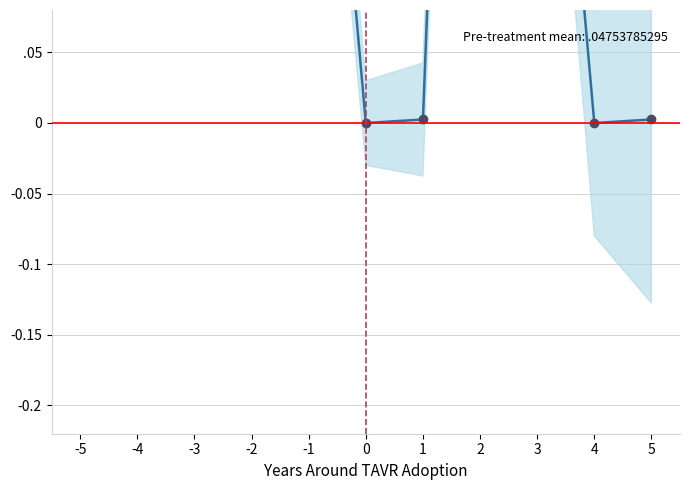

Count the number of values greater than 0.

9